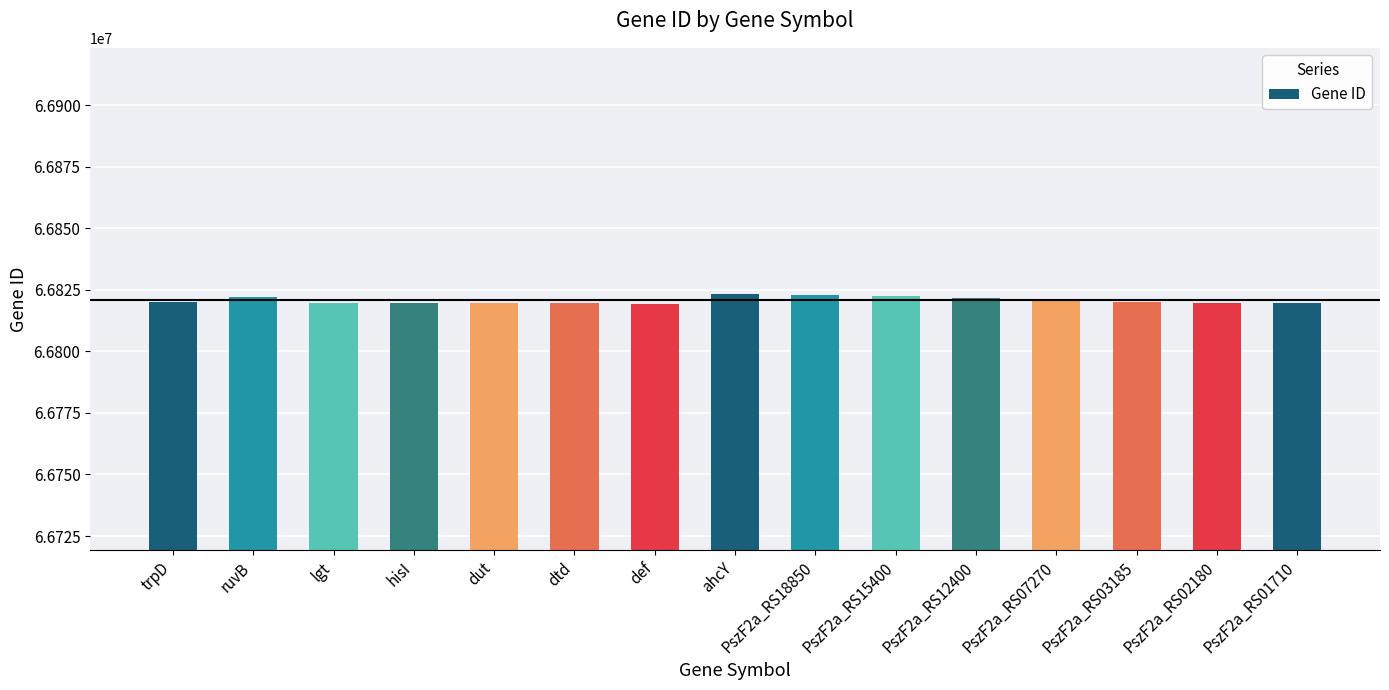

What is the label of the 5th bar from the right?

PszF2a_RS12400